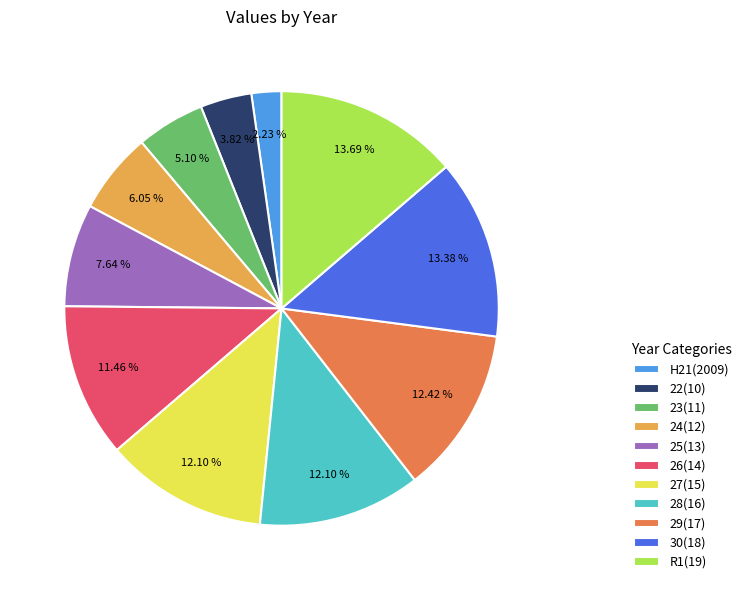

Is it true that 23(11) is 1% of the pie?

False